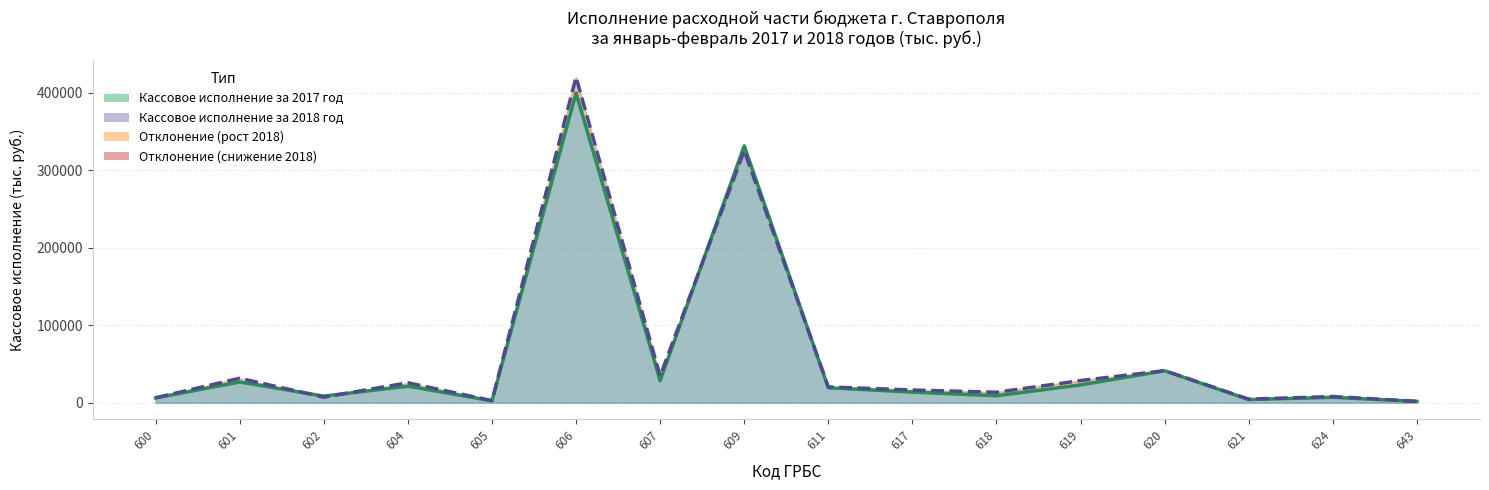

Reading right to left, extract all data points from this chart.

Кассовое исполнение за 2017 год: 1724	6993	4084	41255	23021	9007	13746	19273	331620	28550	399795	2487	21347	8535	26785	6229
Кассовое исполнение за 2018 год: 1809	7997	4634	41400	28624	13533	16455	20453	325447	34499	420277	2718	25773	7223	31587	6419